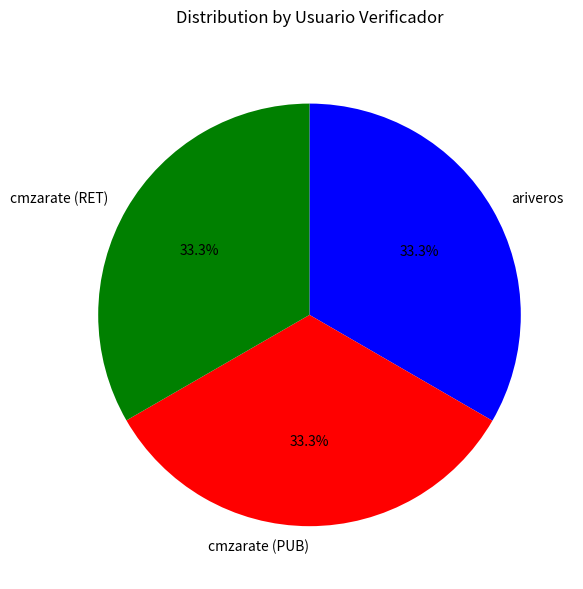

Combined, do cmzarate (RET) and ariveros account for over 50%?

Yes